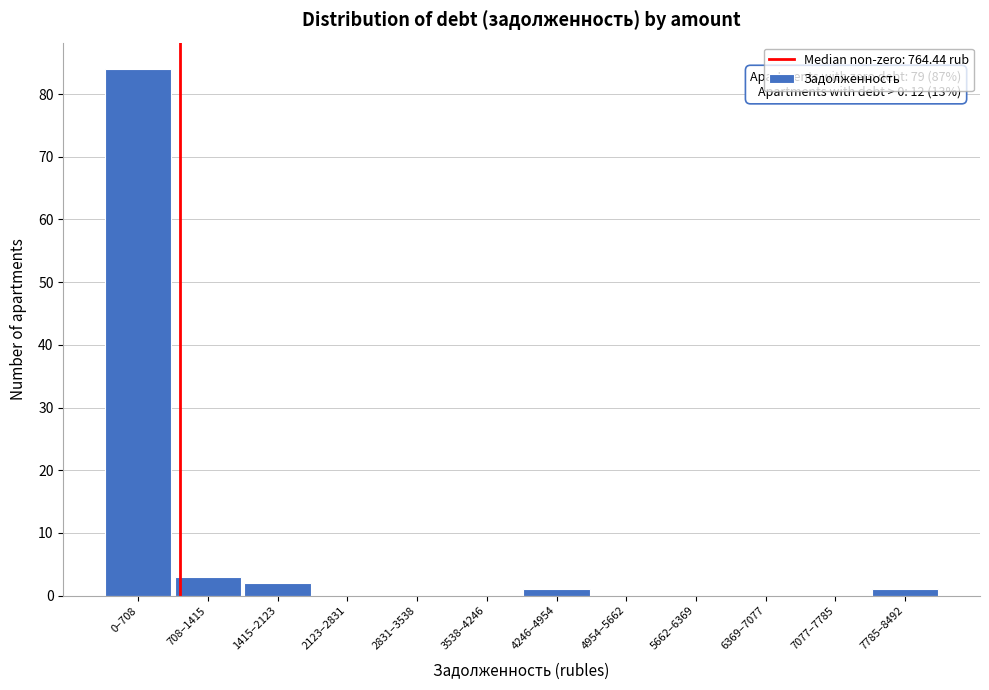

Reading right to left, extract all data points from this chart.

7785–8492=1	7077–7785=0	6369–7077=0	5662–6369=0	4954–5662=0	4246–4954=1	3538–4246=0	2831–3538=0	2123–2831=0	1415–2123=2	708–1415=3	0–708=84